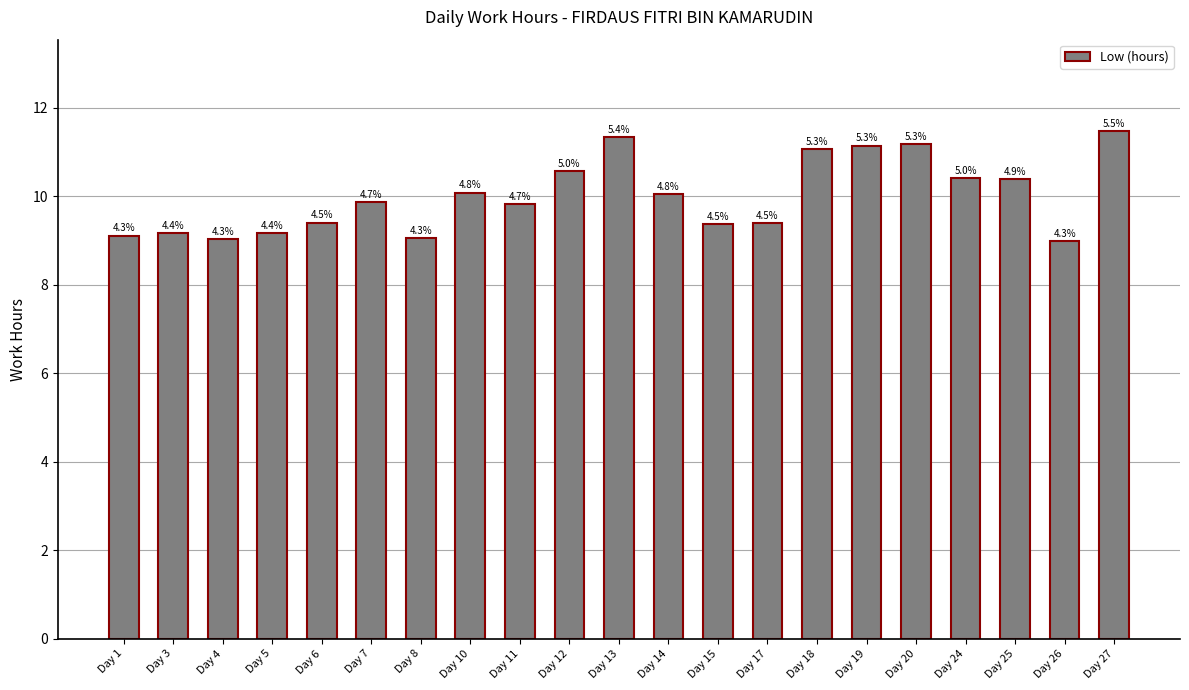

What is the sum of the values at Day 13 and Day 11?

21.2